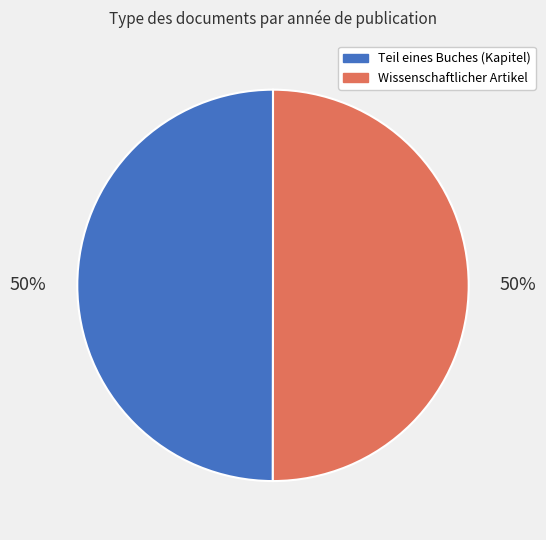

To the nearest percent, what is the average slice percentage?

50%